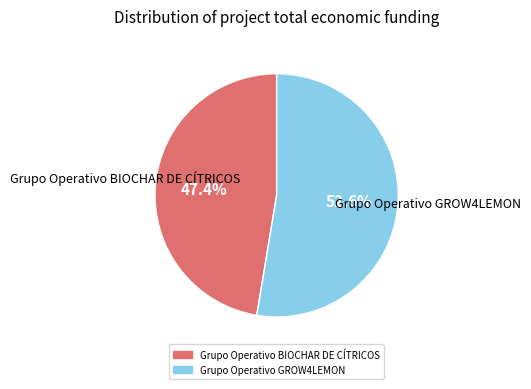

Rank the categories by value from highest to lowest.

Grupo Operativo GROW4LEMON, Grupo Operativo BIOCHAR DE CÍTRICOS